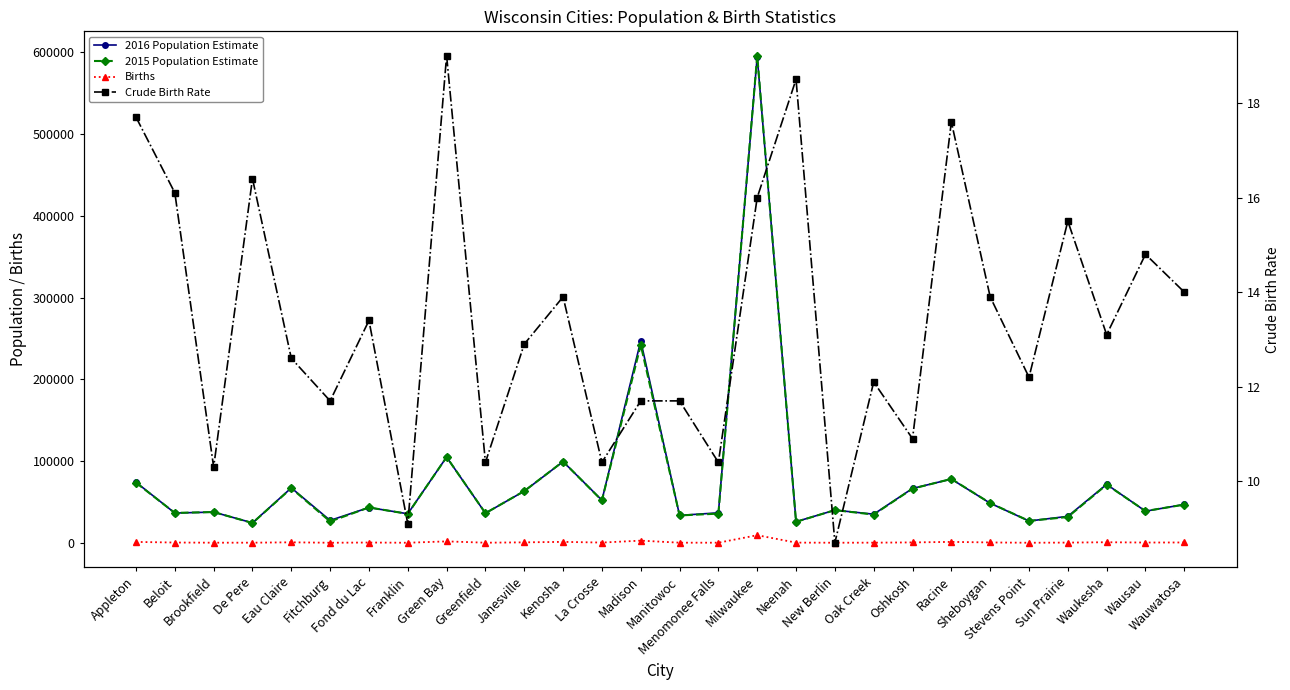

How many data points in 2016 Population Estimate are above 43381?

13